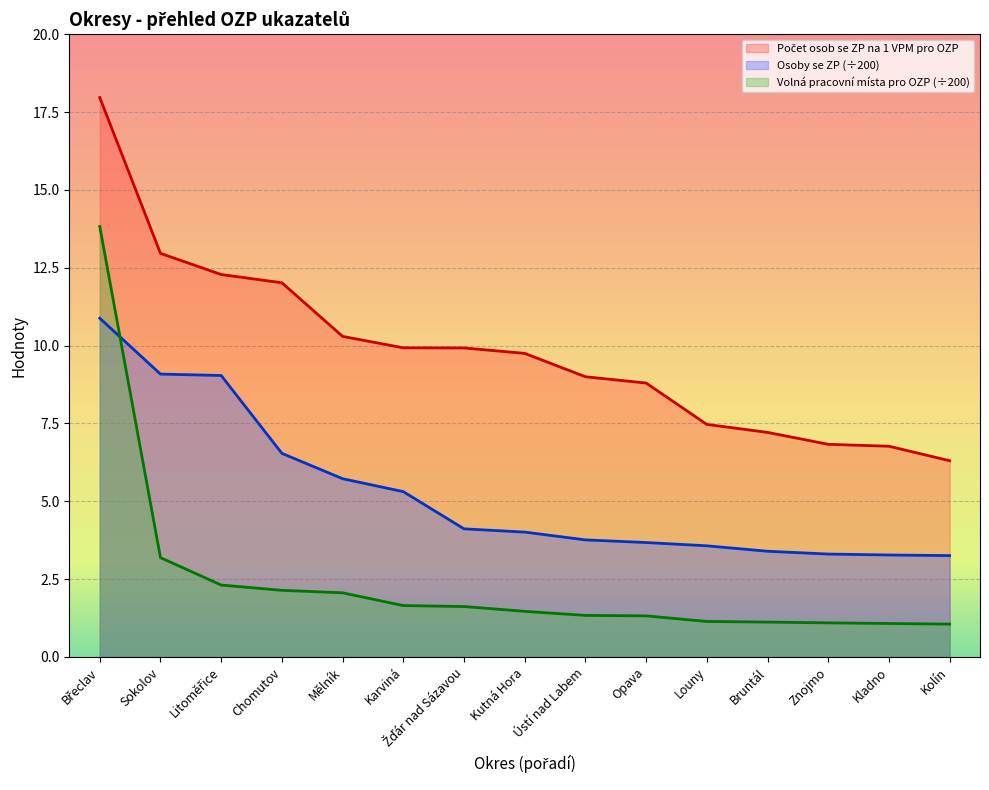

After their last crossing, which series has the higher values: Osoby se ZP or Volná pracovní místa pro OZP?

Osoby se ZP